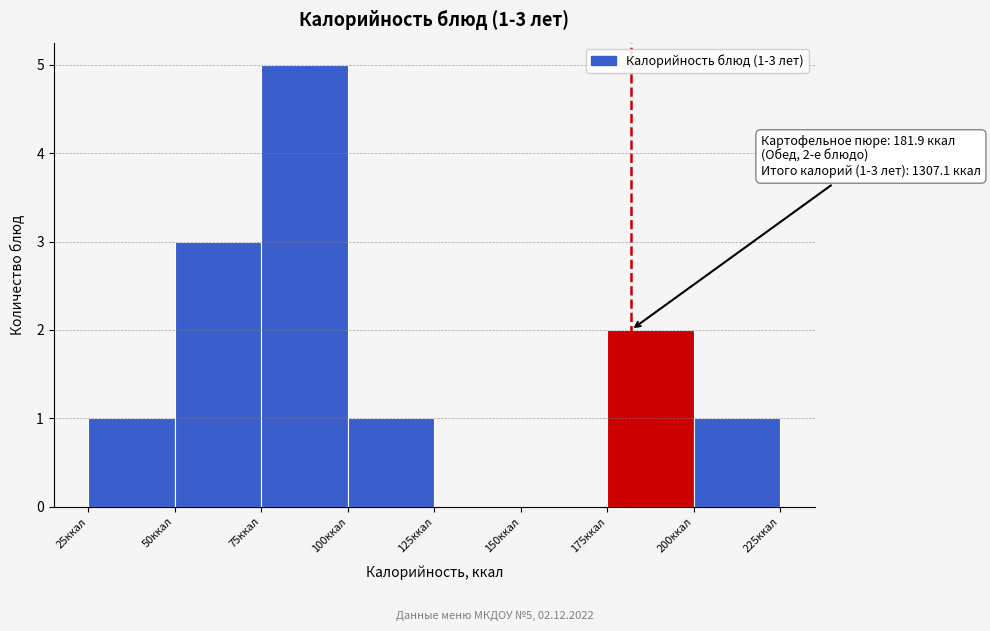

Which range on the x-axis has the tallest bar?

75 to 100